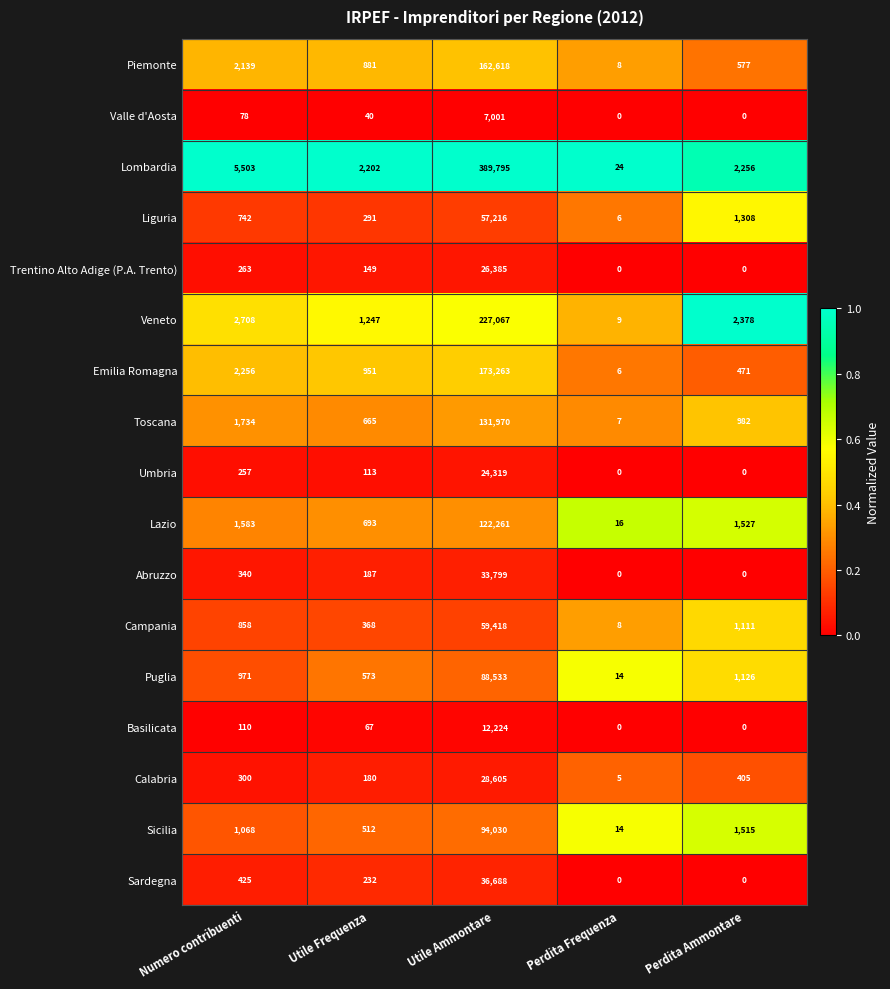

Which series has the largest range (max minus min)?

Lombardia